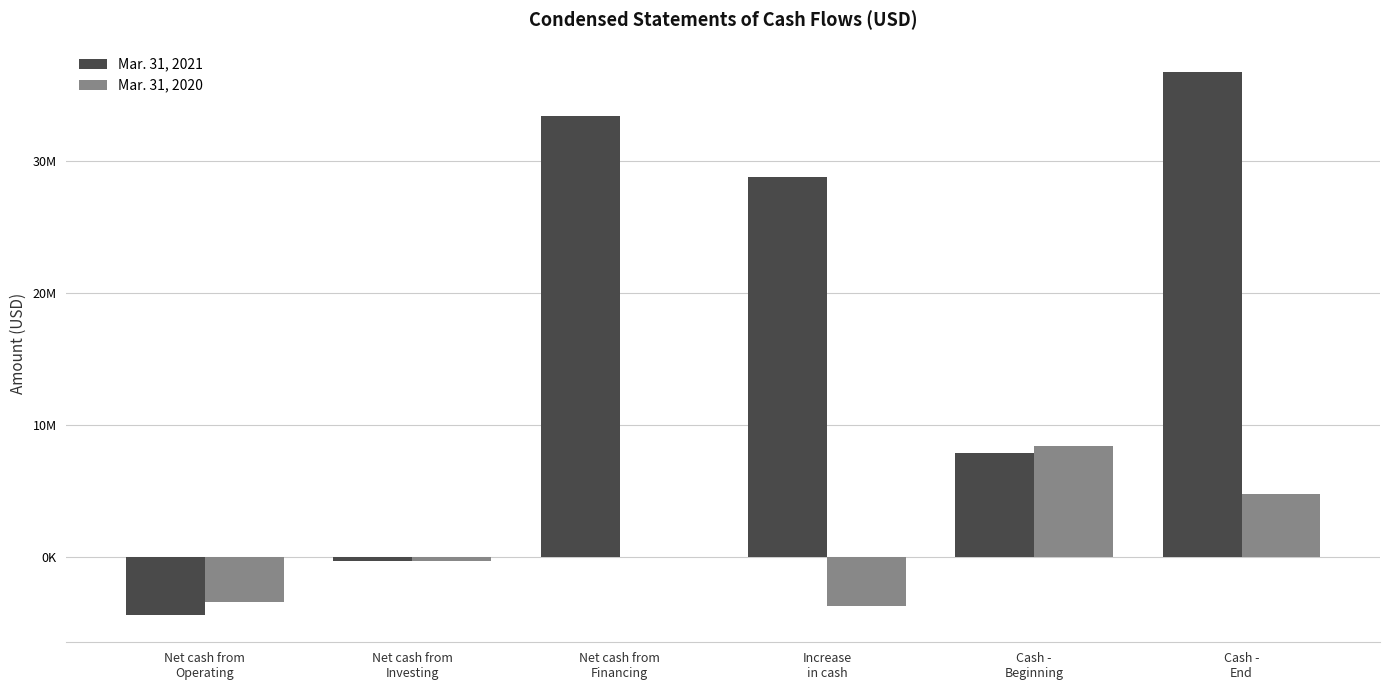

Is it true that Mar. 31, 2021 equals -4370000 at Net cash from
Operating?

True